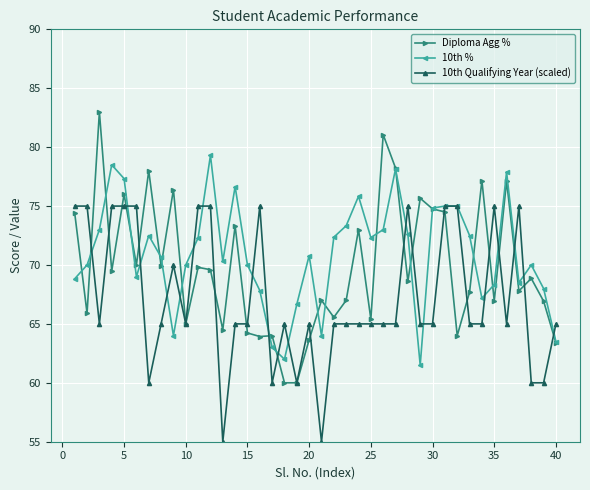

At how many categories does at least one series exceed 58?

40